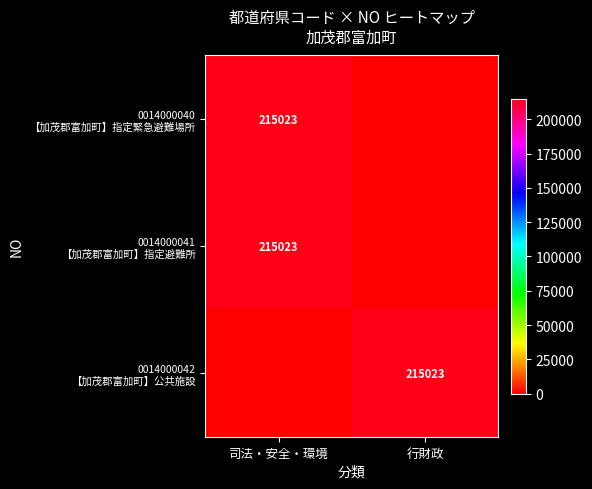

At how many categories does at least one series exceed 105074?

2